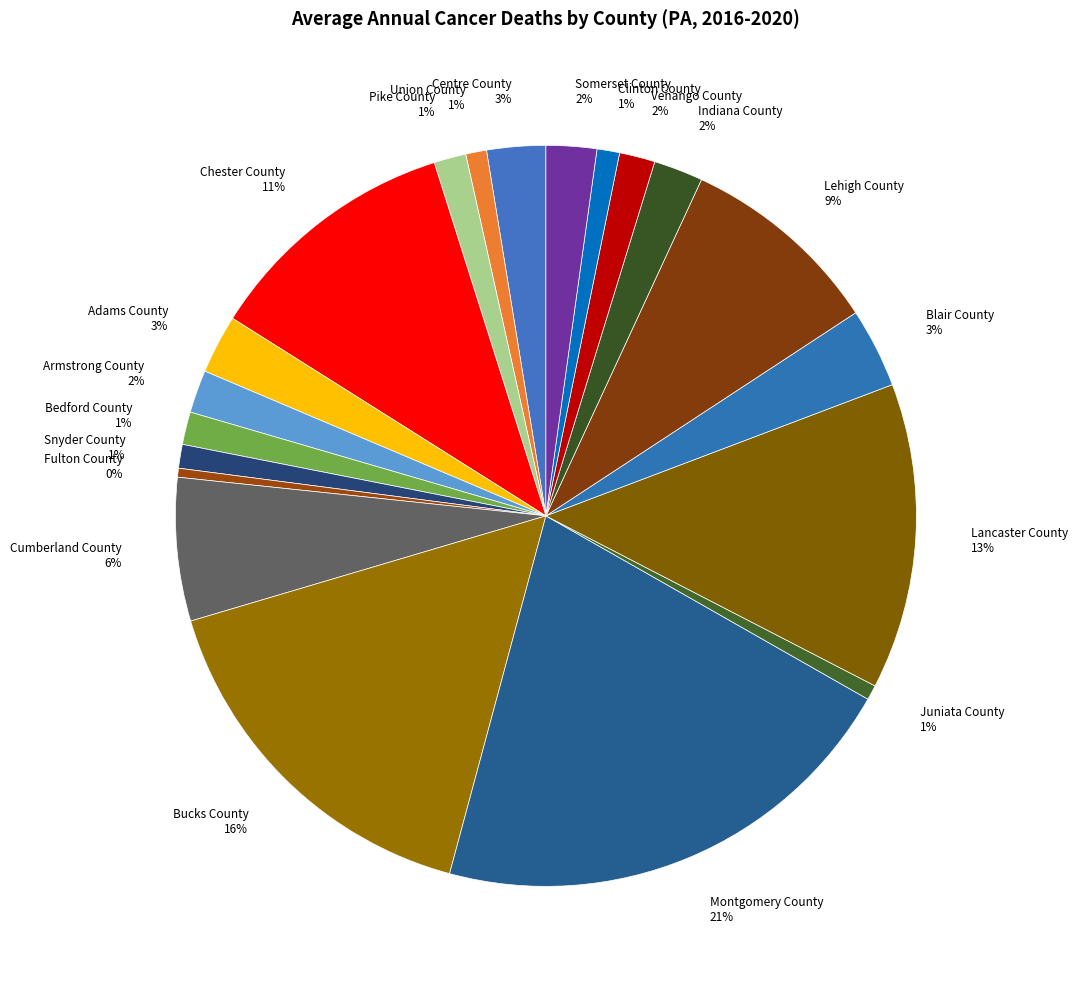

Which category has the biggest portion of the pie?

Montgomery County